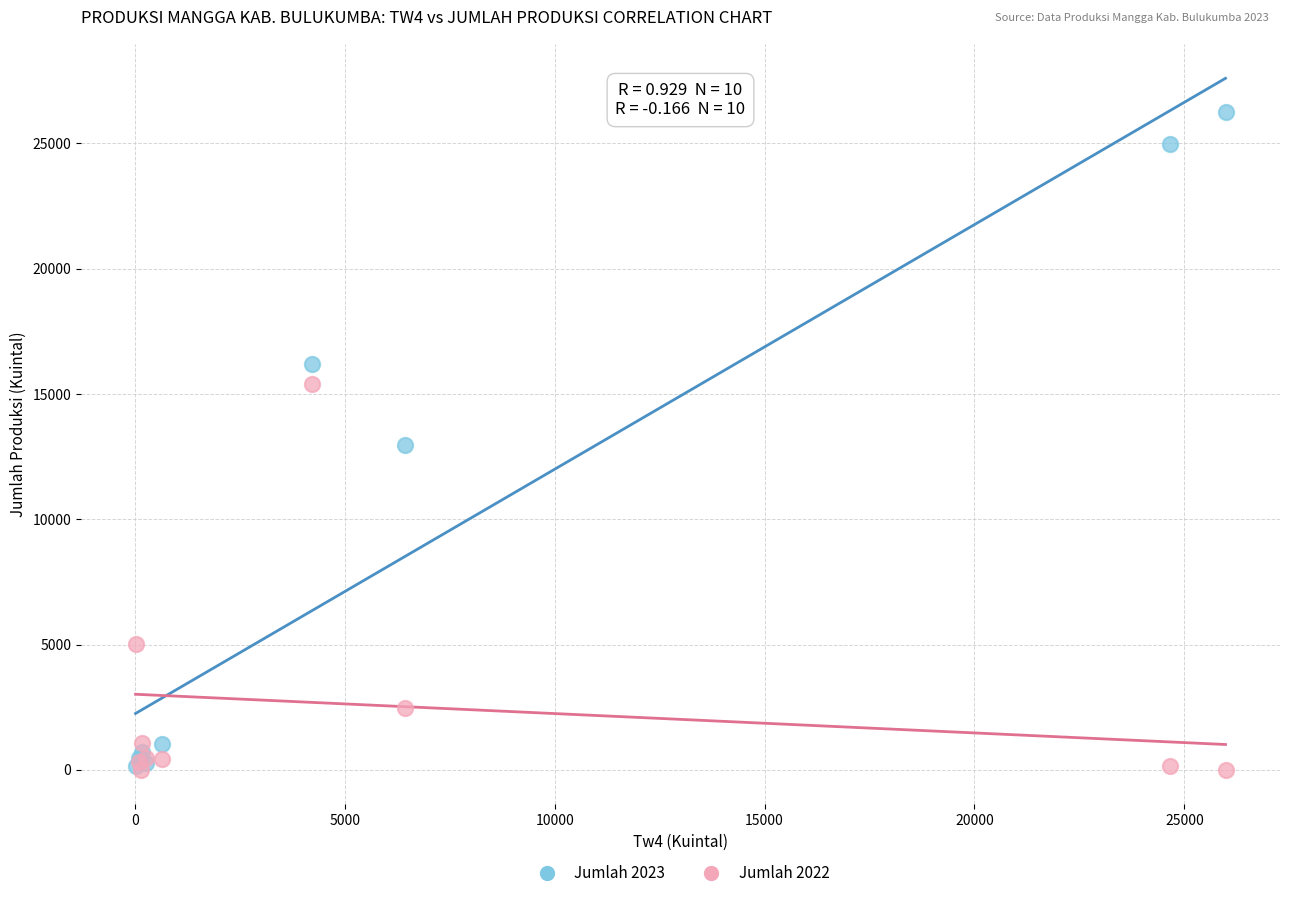

In the Jumlah 2022 series, what Y value is closest to 7690?

5034.8